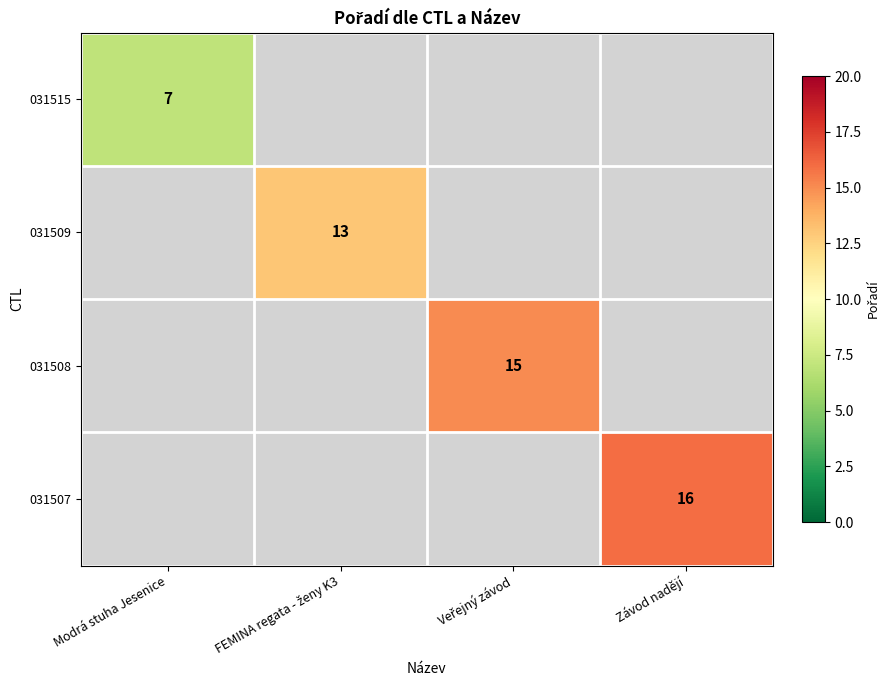

The 031507 series shows 16 at Závod nadějí. True or false?

True